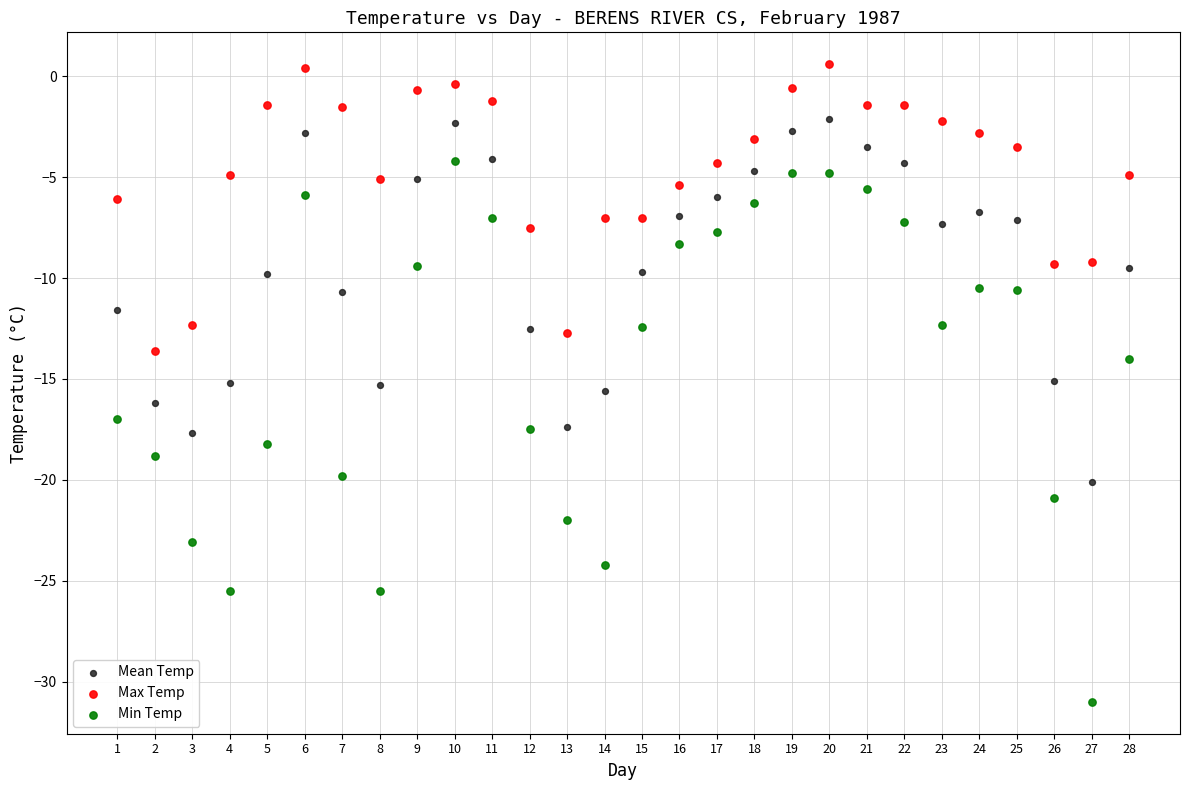

What is the X range (max minus min) for the scatter plot?

27.0